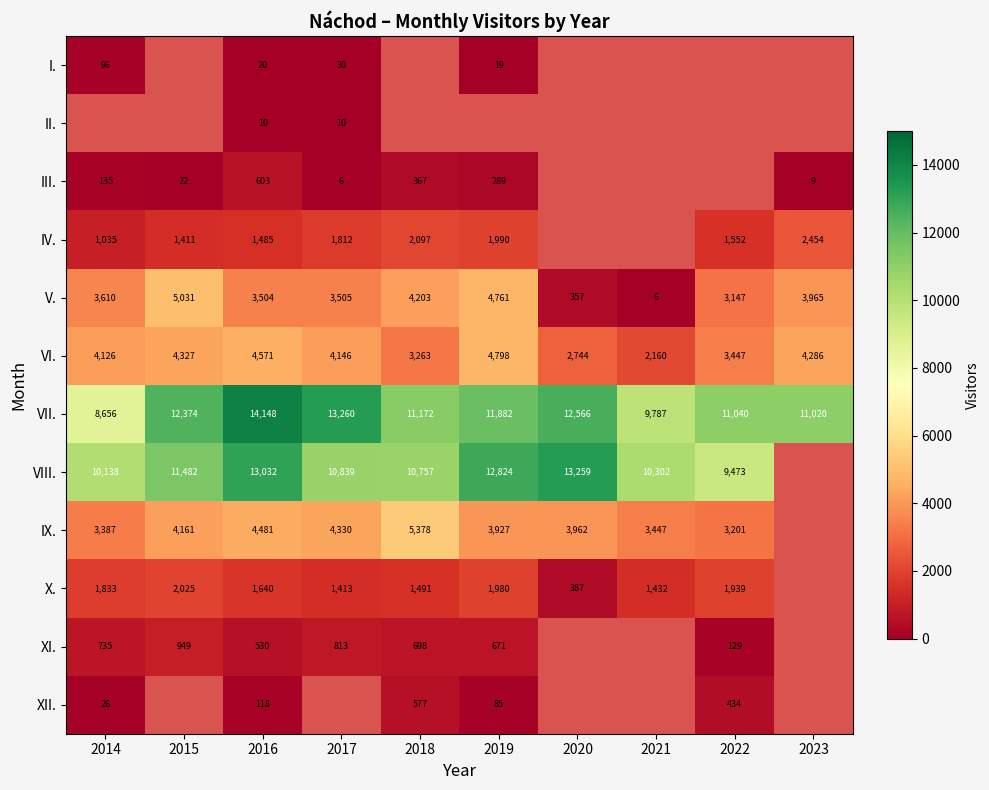

What is the difference between the XI. values at 2016 and 2018?

168